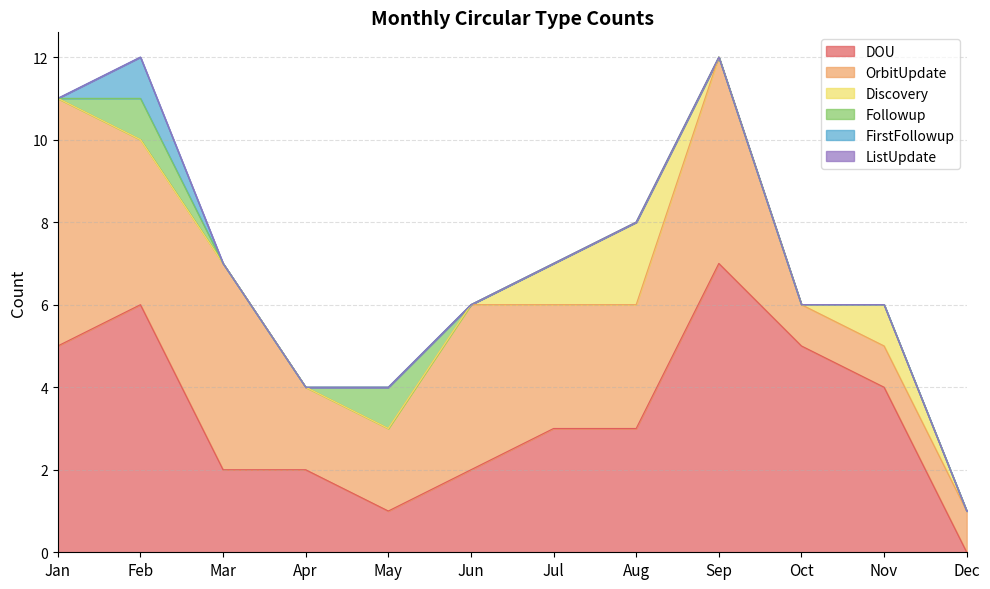

True or false: OrbitUpdate and Followup intersect in this chart.

False